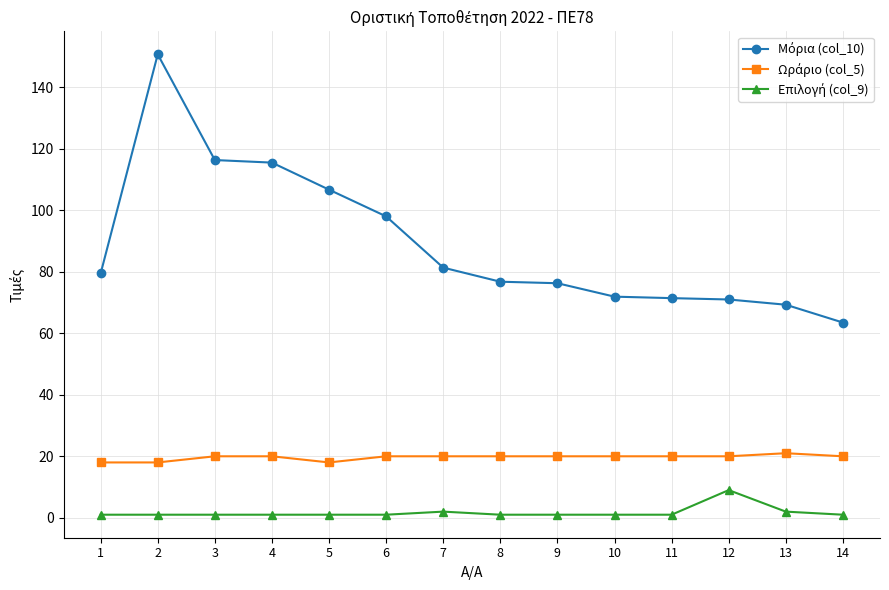

Which category has the highest value across all series?

2